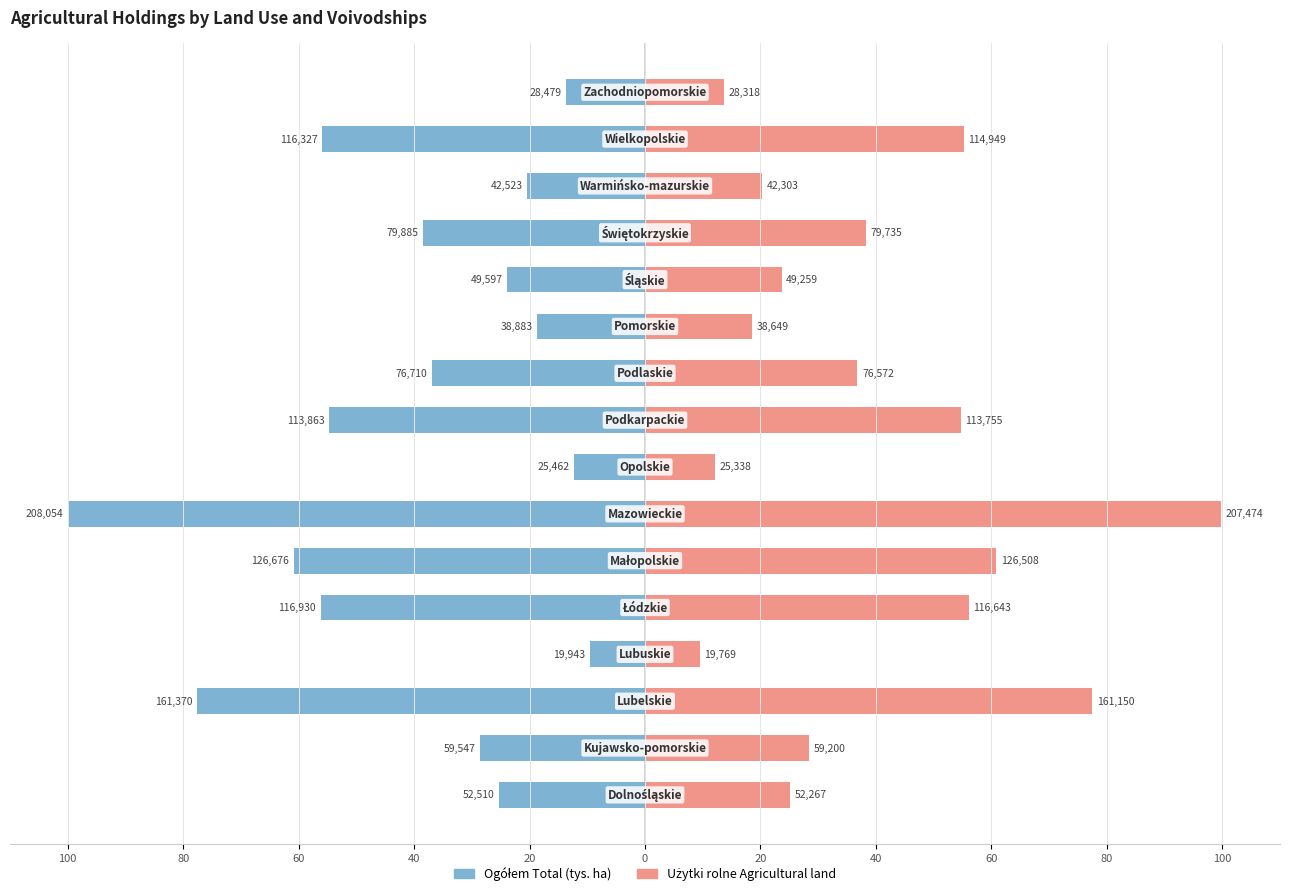

Is the value of Użytki rolne Agricultural land at 13 greater than the value of Ogółem Total (tys. ha) at 20?

Yes